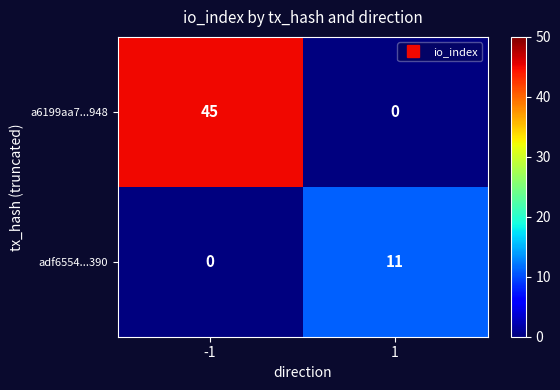

True or false: a6199aa7...948 has a value of 71 at -1.

False